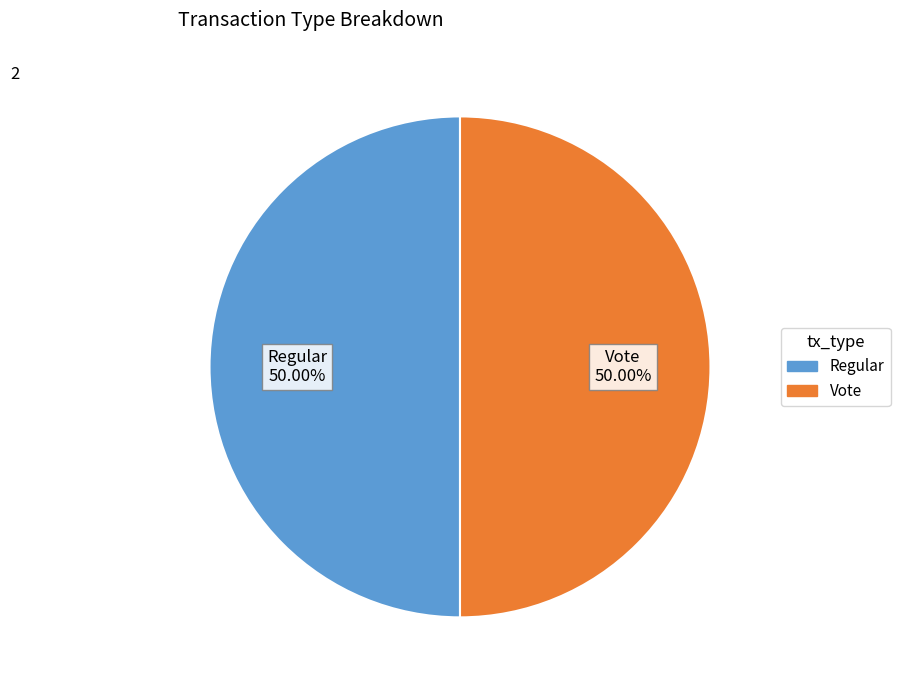

Do Vote and Regular together represent more than half of the pie?

Yes